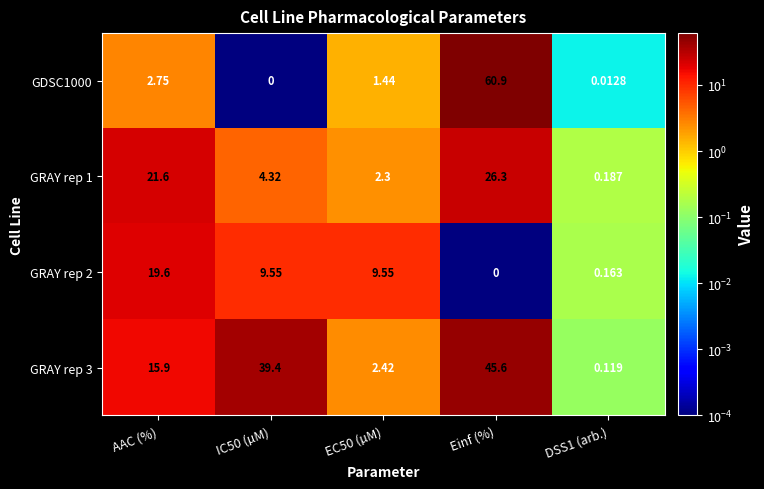

Where is GDSC1000 nearest to the value 30?

AAC (%)